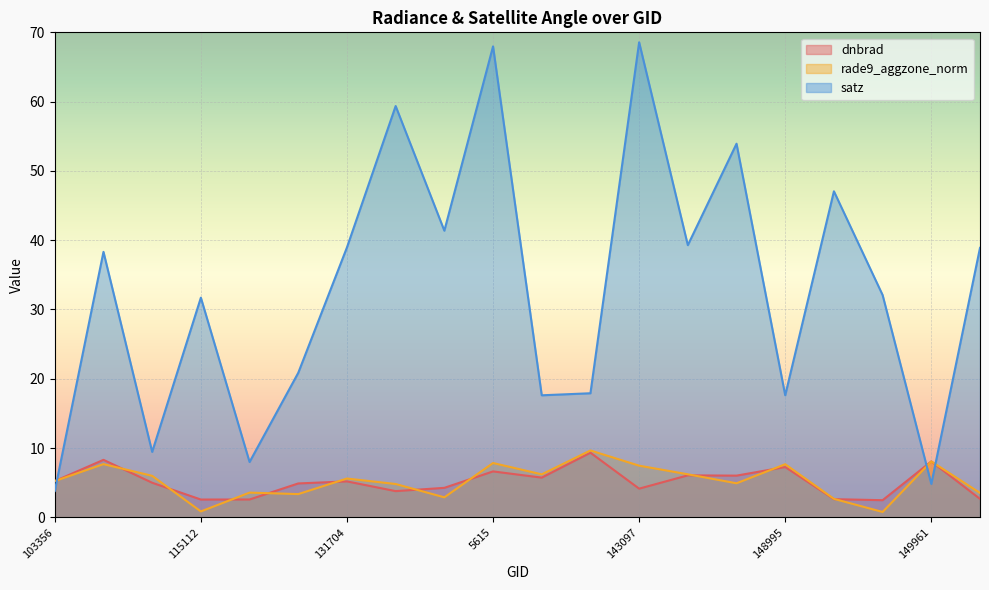

True or false: rade9_aggzone_norm has a value of 5.6 at 131704.

True